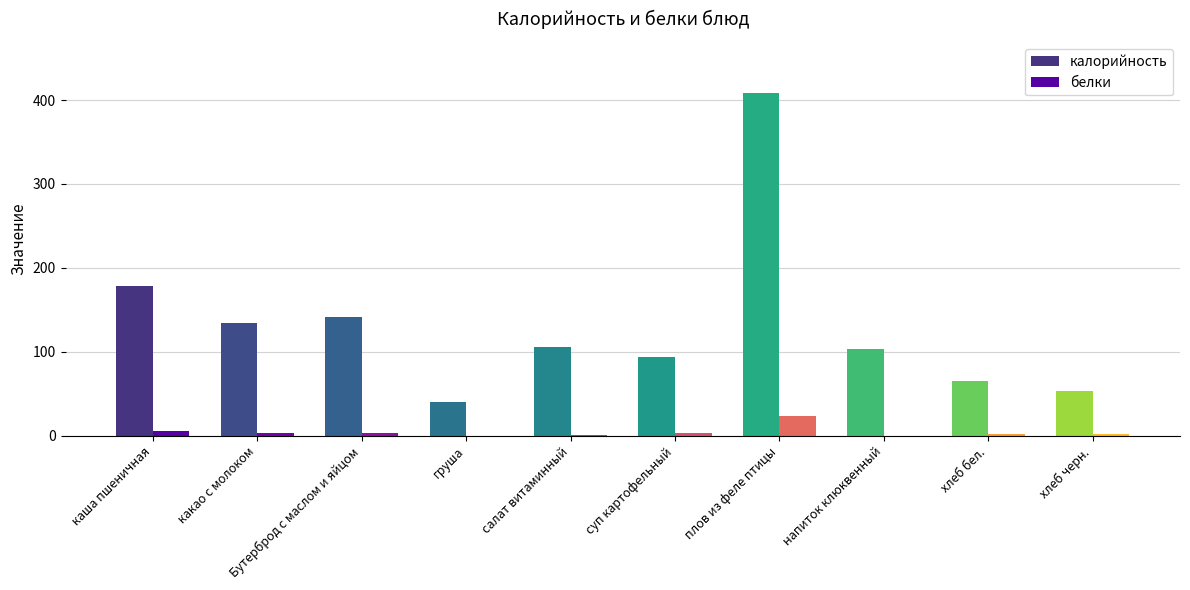

At which label is белки closest to 11?

каша пшеничная